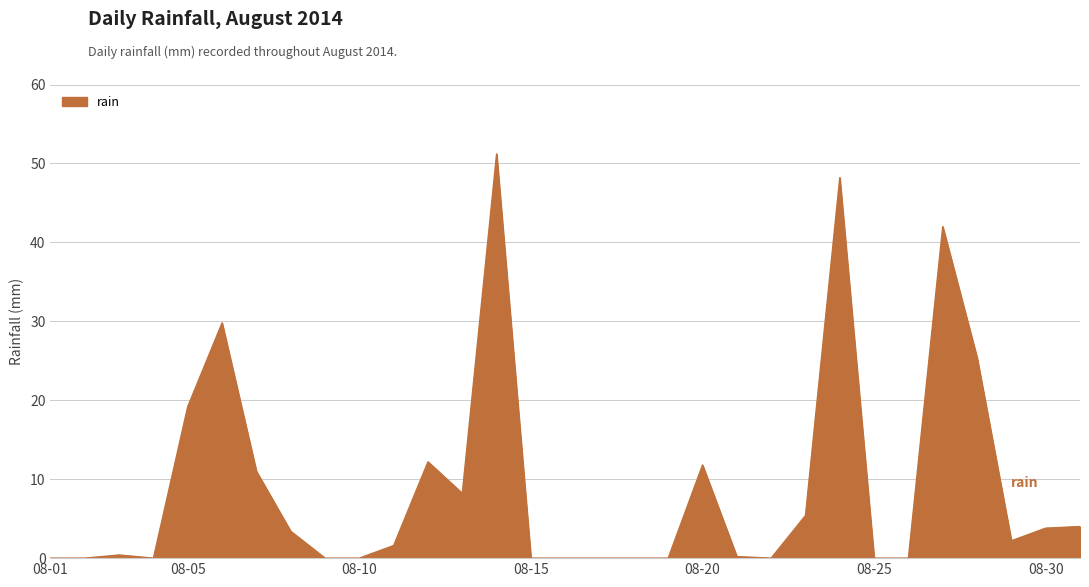

What is the difference between the maximum and minimum values?

51.2